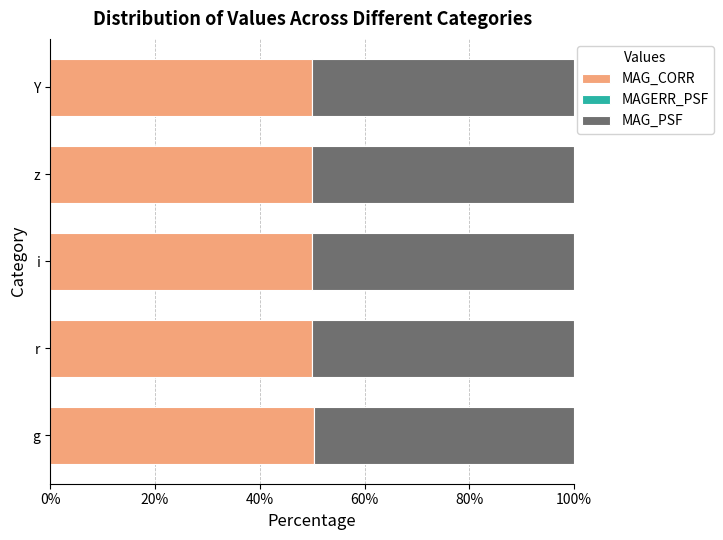

Is it true that MAG_CORR equals 49.9 at r?

True